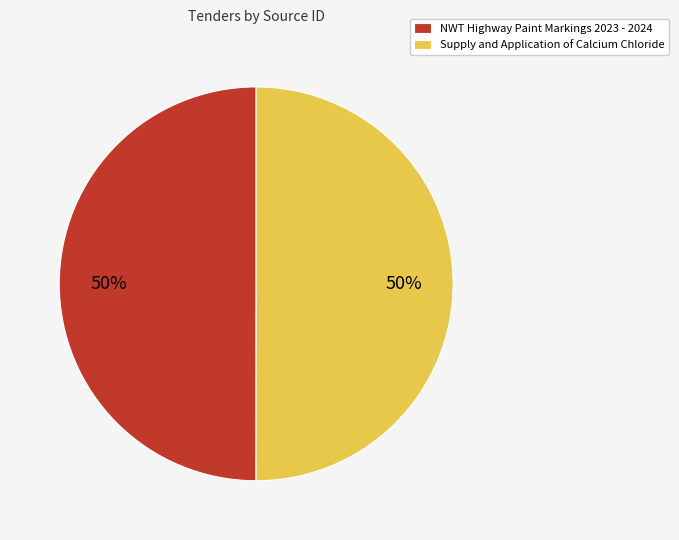

To the nearest percent, what is the average slice percentage?

50%